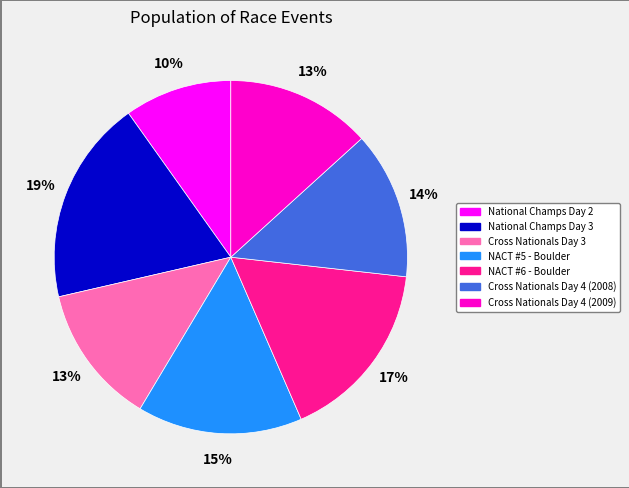

Count the number of slices in the pie.

7